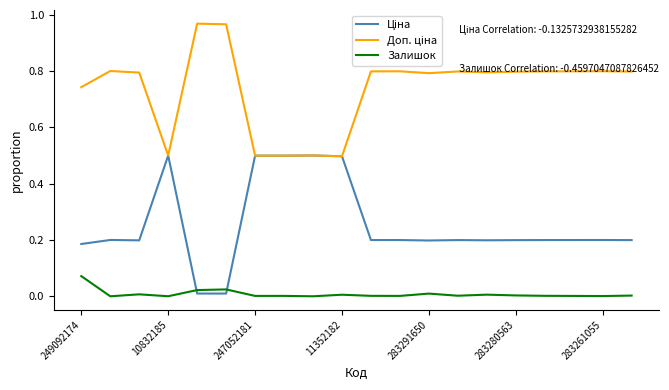

Which label corresponds to the smallest value in the chart?

10832185